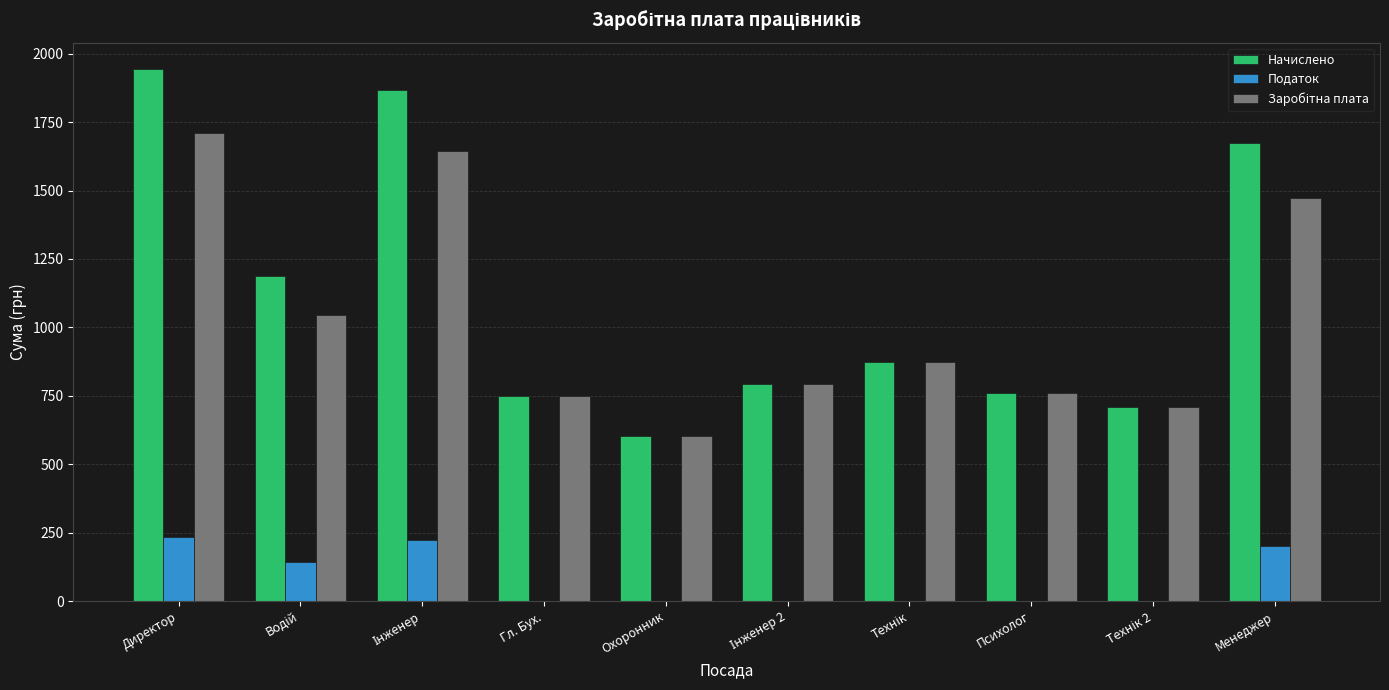

Read the Начислено value at Гл. Бух..

748.1